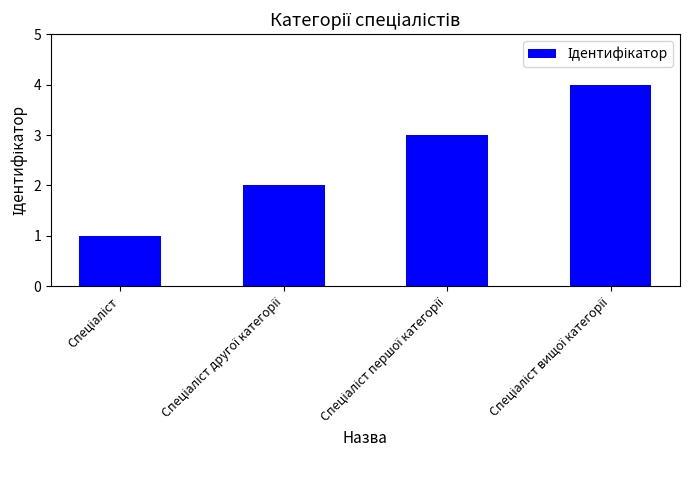

What is the maximum value shown in the chart?

4